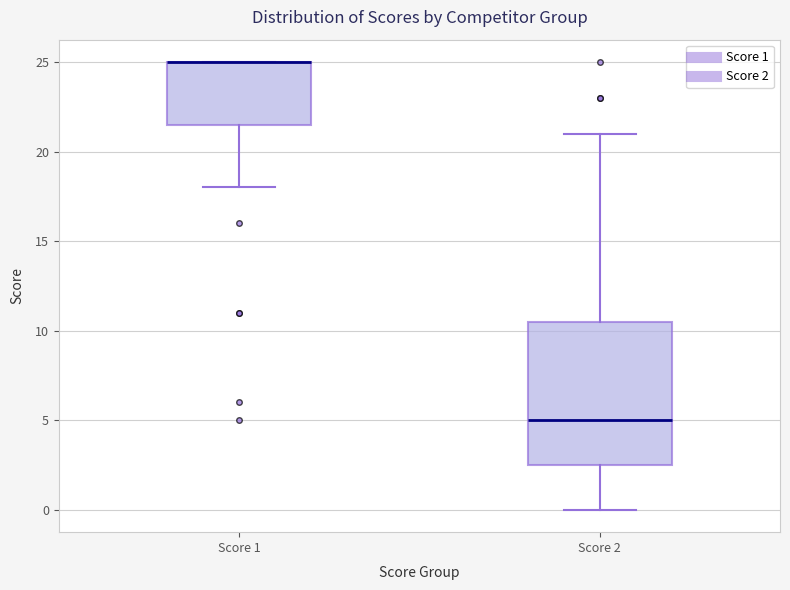

Reading left to right, transcribe this box plot: for each box, give where its median line is, the range the box spans, and where its two whiskers end, as read against the y-axis. The values are not printed on the chart, so give them approximately, as read against the axis.

Score 1: median 25.0 (drawn on the box's upper edge), box 21.5 to 25.0, whiskers 18.0 to 25.0
Score 2: median 5.0, box 2.5 to 10.5, whiskers 0.0 to 21.0